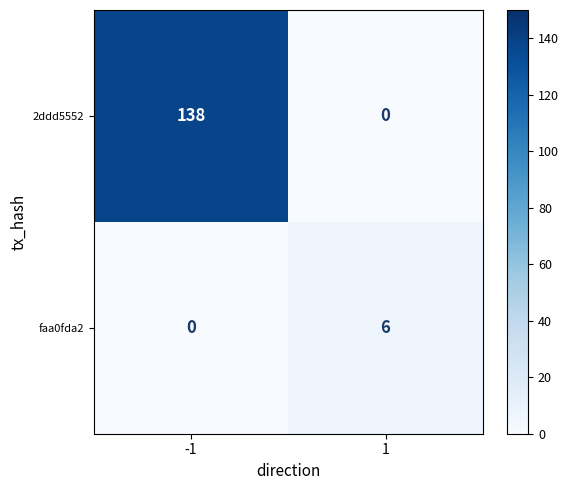

What is the maximum value for faa0fda2?

6